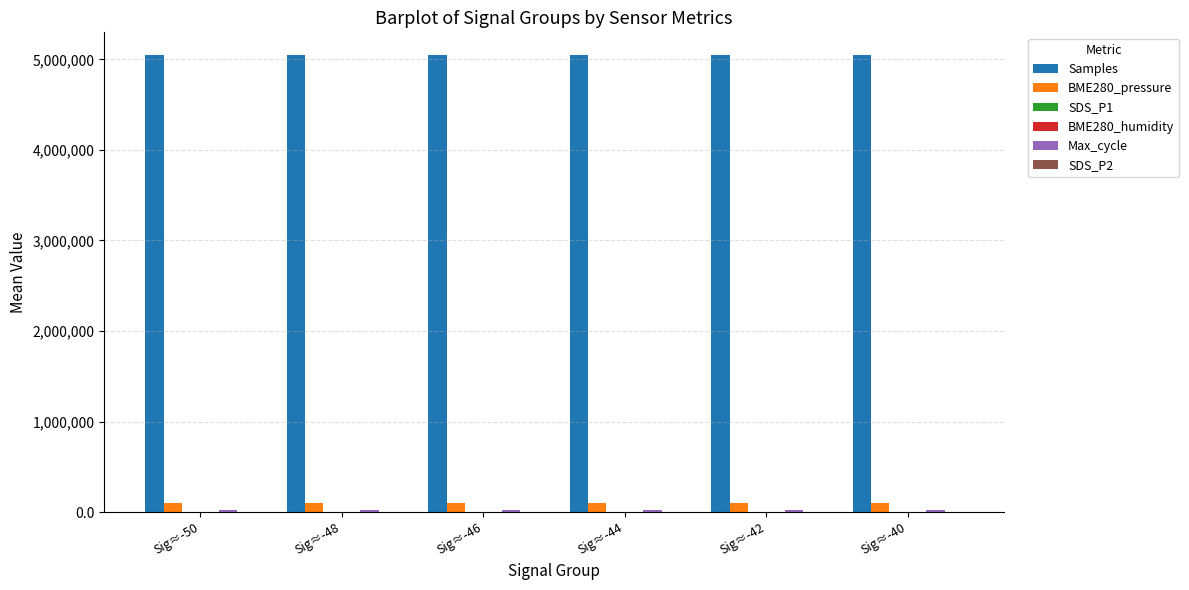

What is the sum of all Samples values?

30267935.8